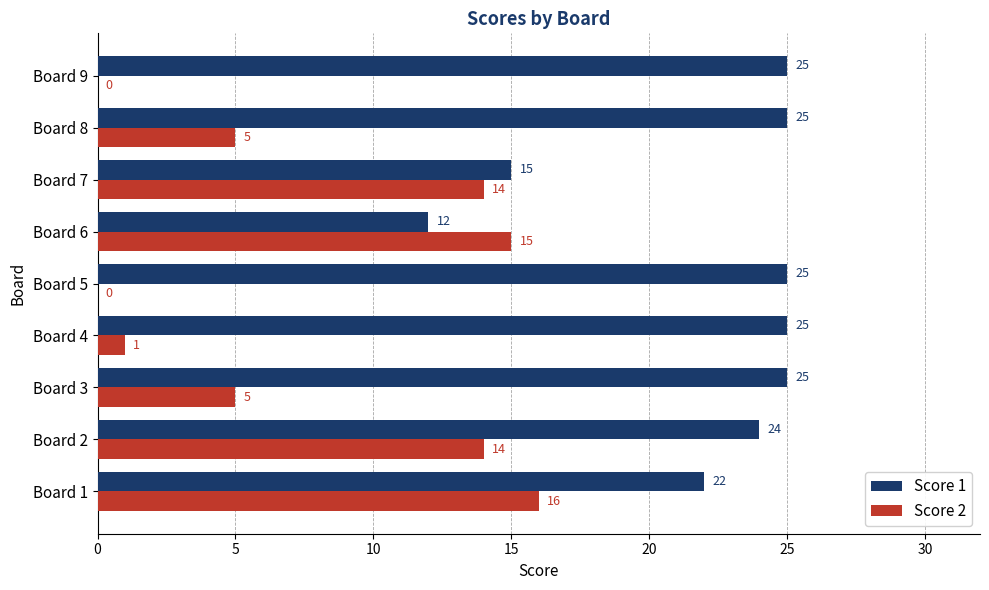

What value does the Score 2 series have at Board 8, to the nearest 5?

5